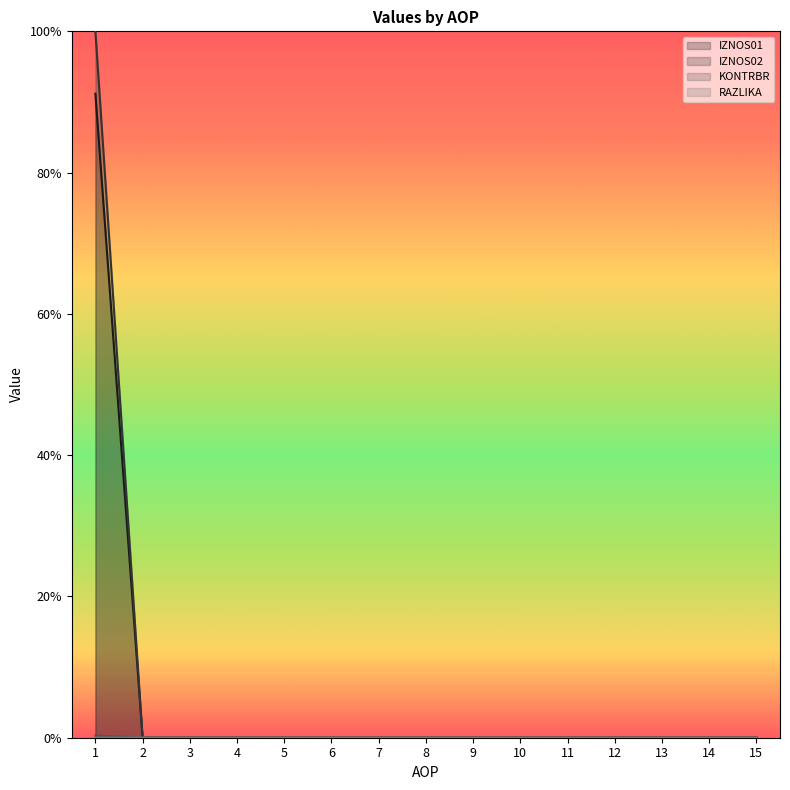

Reading right to left, extract all data points from this chart.

IZNOS01: 0.0	0.0	0.0	0.0	0.0	0.0	0.0	0.0	0.0	0.0	0.0	0.0	0.0	0.0	0.9
IZNOS02: 0.0	0.0	0.0	0.0	0.0	0.0	0.0	0.0	0.0	0.0	0.0	0.0	0.0	0.0	1.0
KONTRBR: 0.0	0.0	0.0	0.0	0.0	0.0	0.0	0.0	0.0	0.0	0.0	0.0	0.0	0.0	0.0
RAZLIKA: 0.0	0.0	0.0	0.0	0.0	0.0	0.0	0.0	0.0	0.0	0.0	0.0	0.0	0.0	0.0